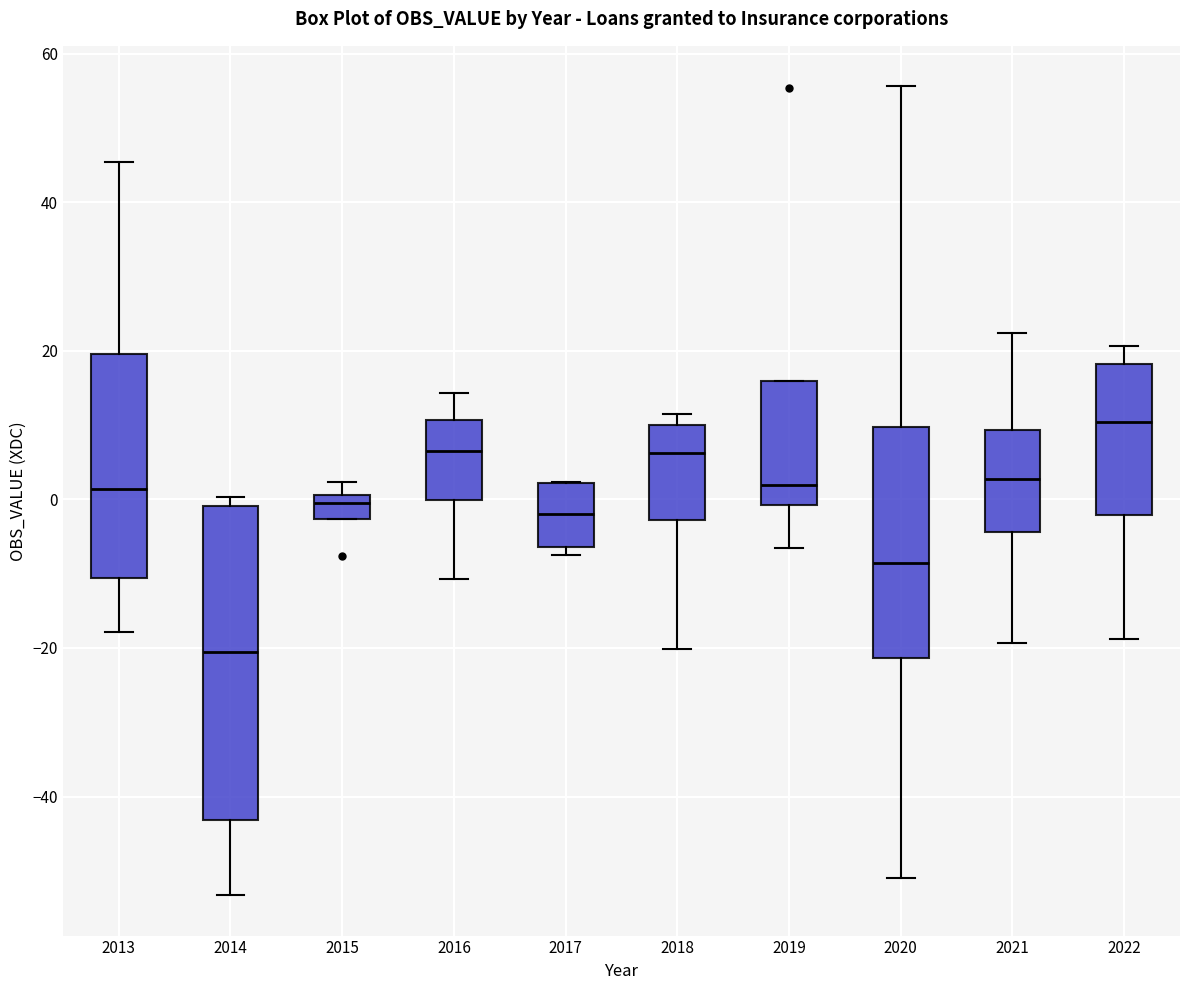

Reading left to right, read every box against the y-axis: the position of its median line, the range the box covers, and the ends of its whiskers. The values are not printed on the chart, so give them approximately, as read against the axis.

2013: median 2, box -10 to 20, whiskers -18 to 46
2014: median -20, box -44 to 0, whiskers -54 to 0 (just above the box's upper edge)
2015: median 0 (just below the box's upper edge), box -2 to 0, whiskers -2 to 2
2016: median 6, box 0 to 10, whiskers -10 to 14
2017: median -2, box -6 to 2, whiskers -8 to 2
2018: median 6, box -2 to 10, whiskers -20 to 12
2019: median 2, box 0 to 16, whiskers -6 to 16
2020: median -8, box -22 to 10, whiskers -50 to 56
2021: median 2, box -4 to 10, whiskers -20 to 22
2022: median 10, box -2 to 18, whiskers -18 to 20